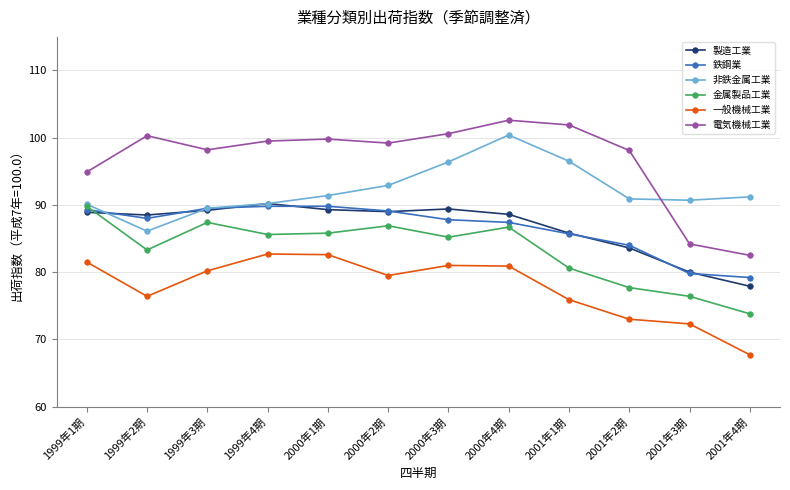

Is it true that 鉄鋼業 equals 89.5 at 1999年3期?

True